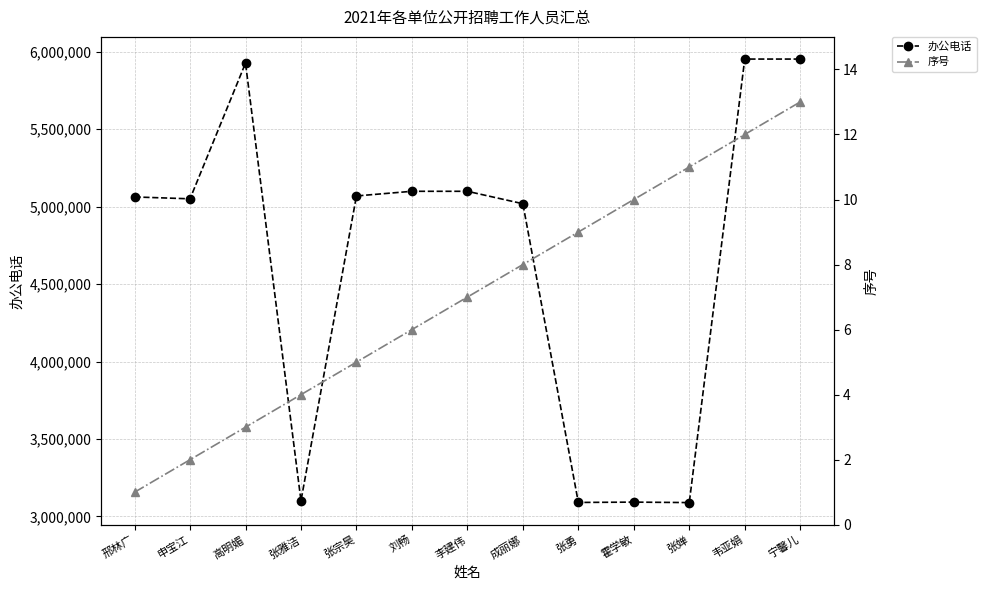

True or false: 序号 and 办公电话 intersect in this chart.

False